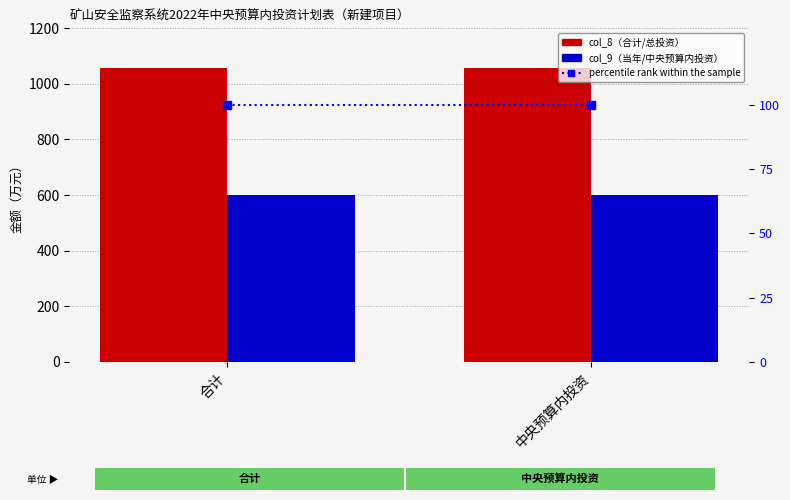

The value of col_8 at 合计 is 1801. True or false?

False